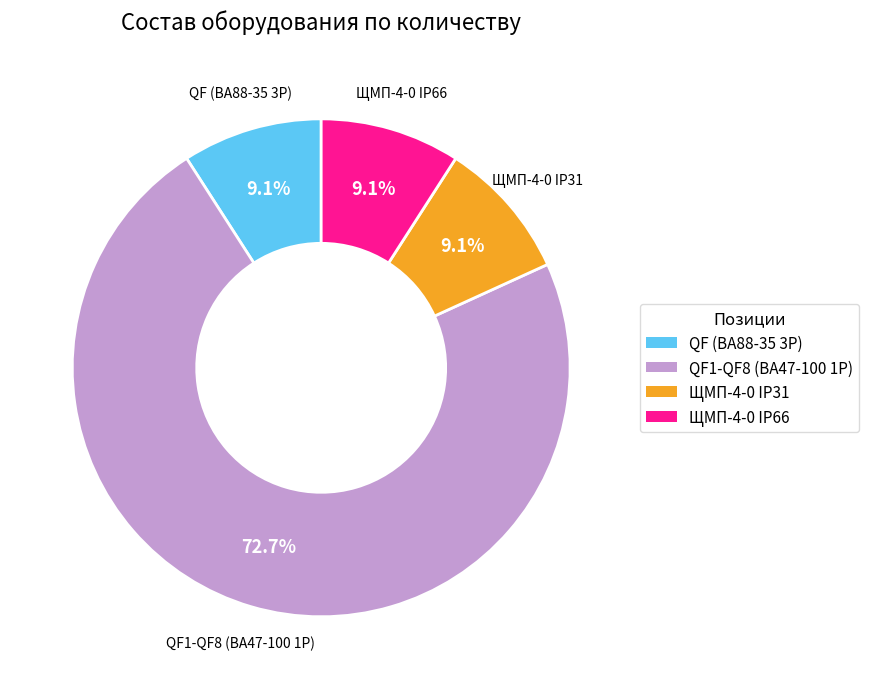

Is there any slice that represents more than half of the pie?

Yes